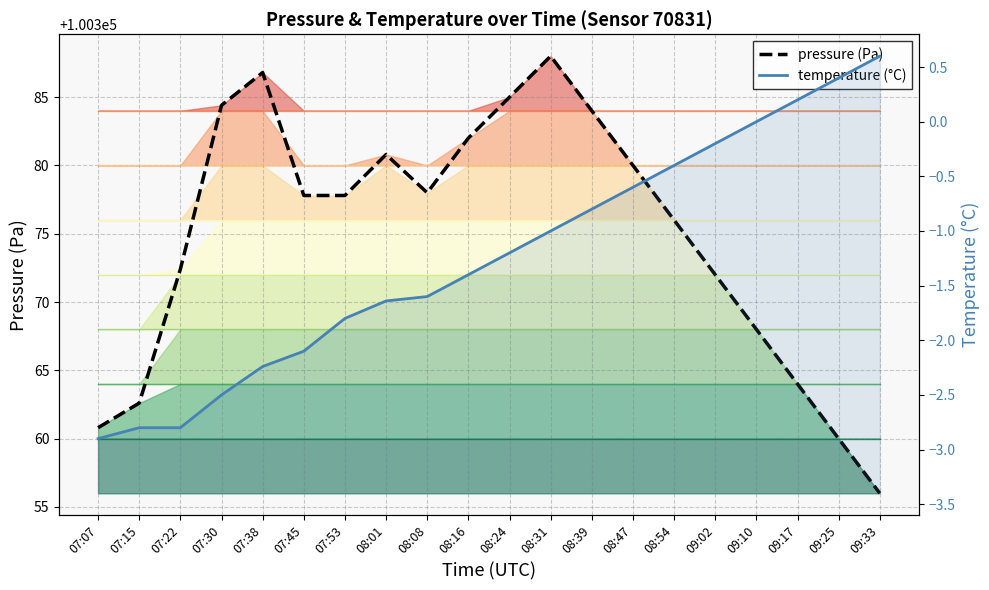

At which category does pressure (Pa) reach its first local valley?

08:08